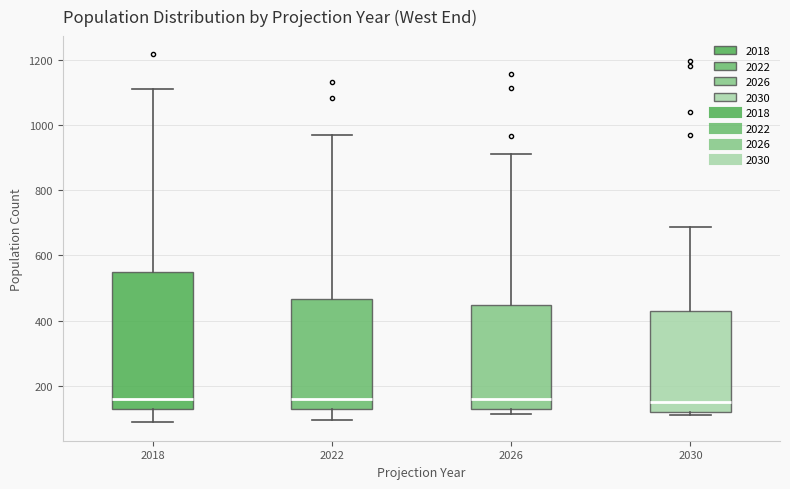

Comparing the boxes themselves (not the whiskers), which one is the tallest?

2018